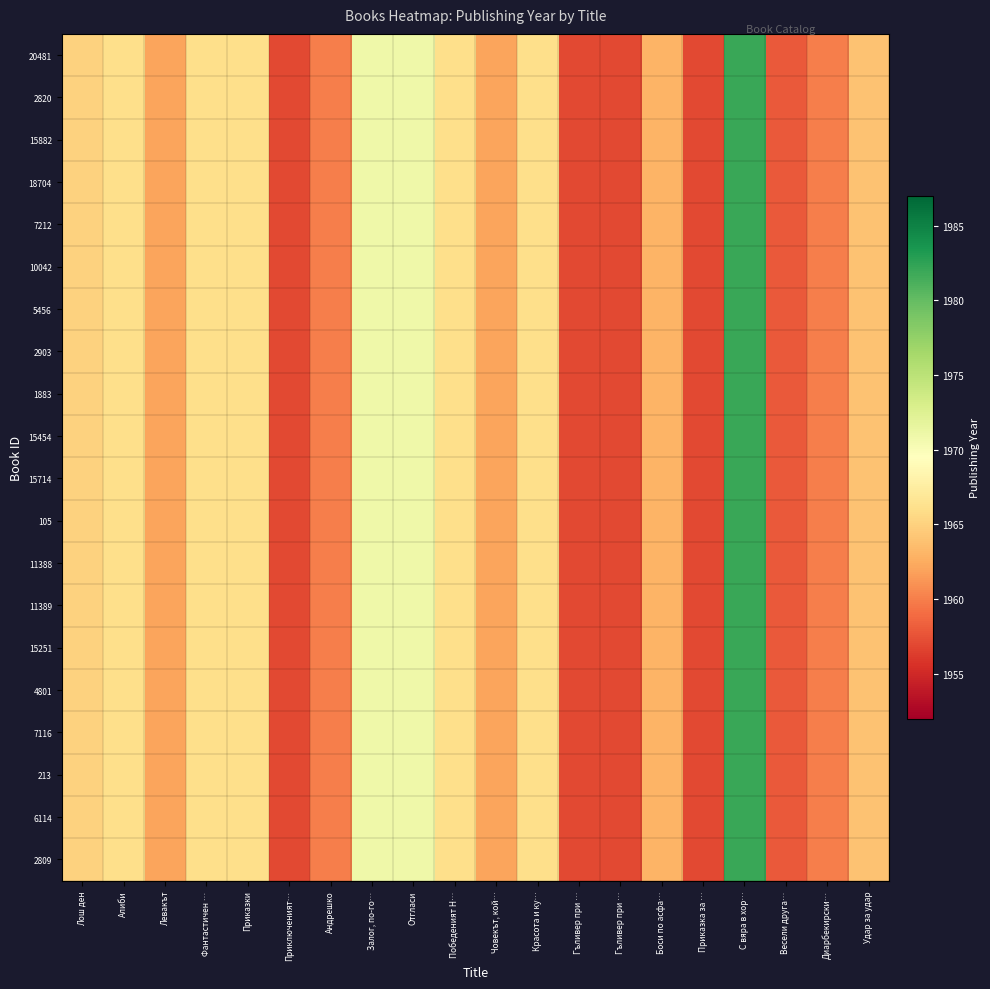

At how many categories does at least one series exceed 1975?

1